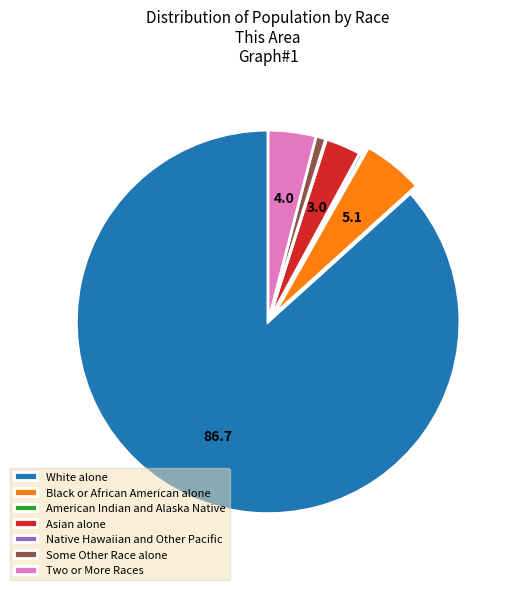

Is it true that Black or African American alone is 18% of the pie?

False